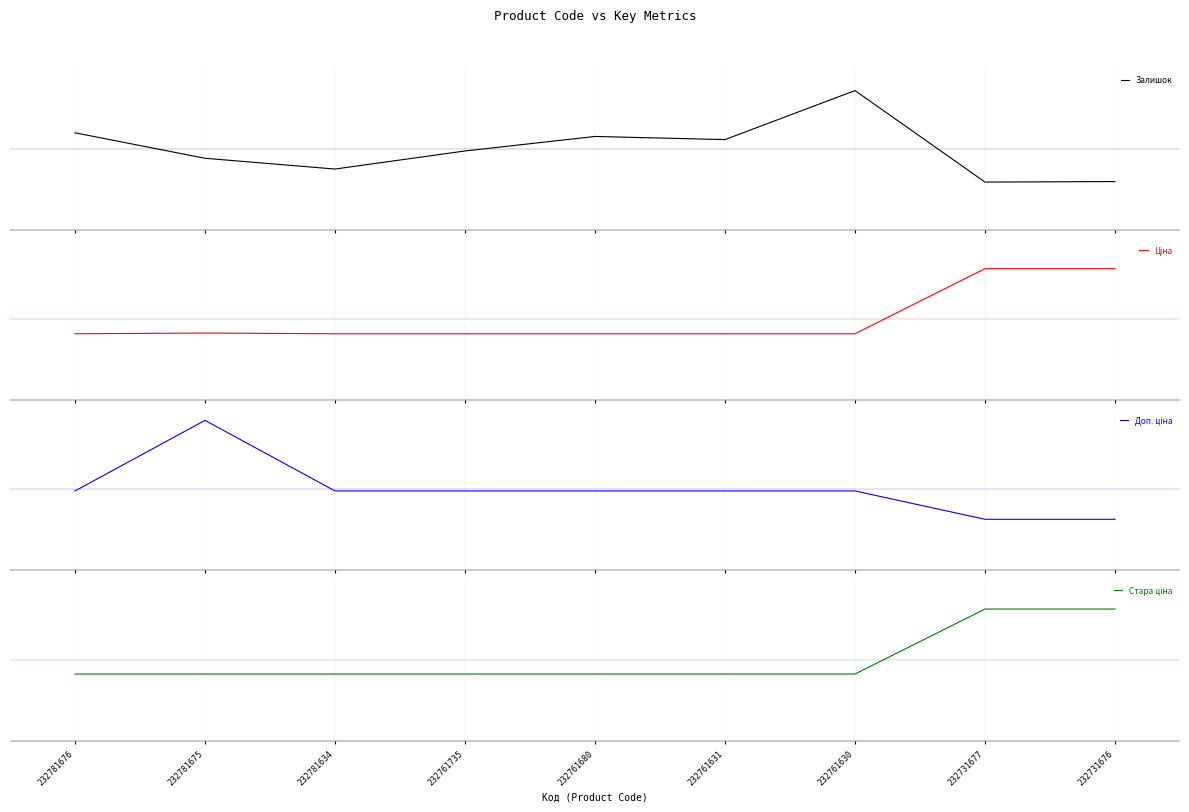

What is the sum of the Залишок values at 232731677 and 232761630?

0.9